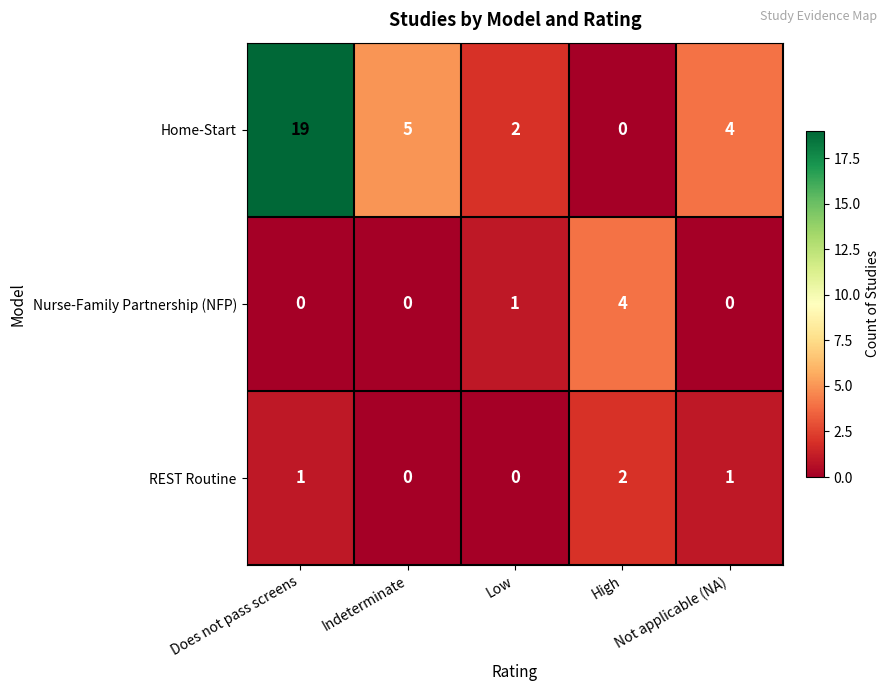

Which series has the widest spread of values?

Home-Start